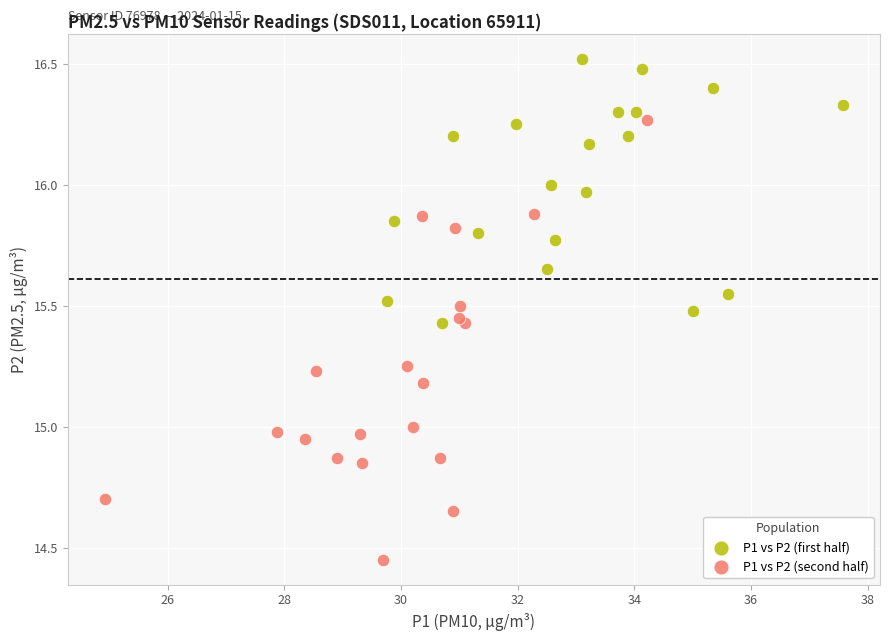

Which series reaches the maximum Y coordinate?

P1 vs P2 (first half)